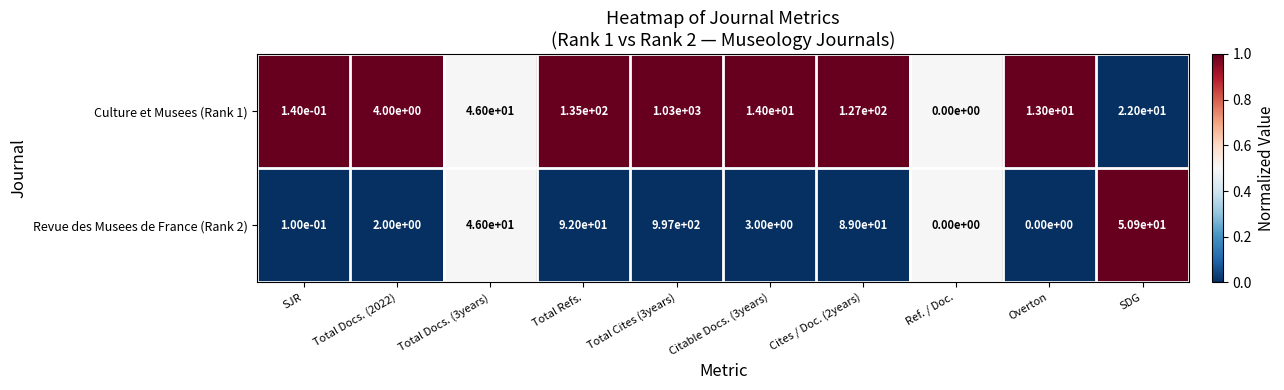

The value of Culture et Musees (Rank 1) at Overton is 20.0. True or false?

False